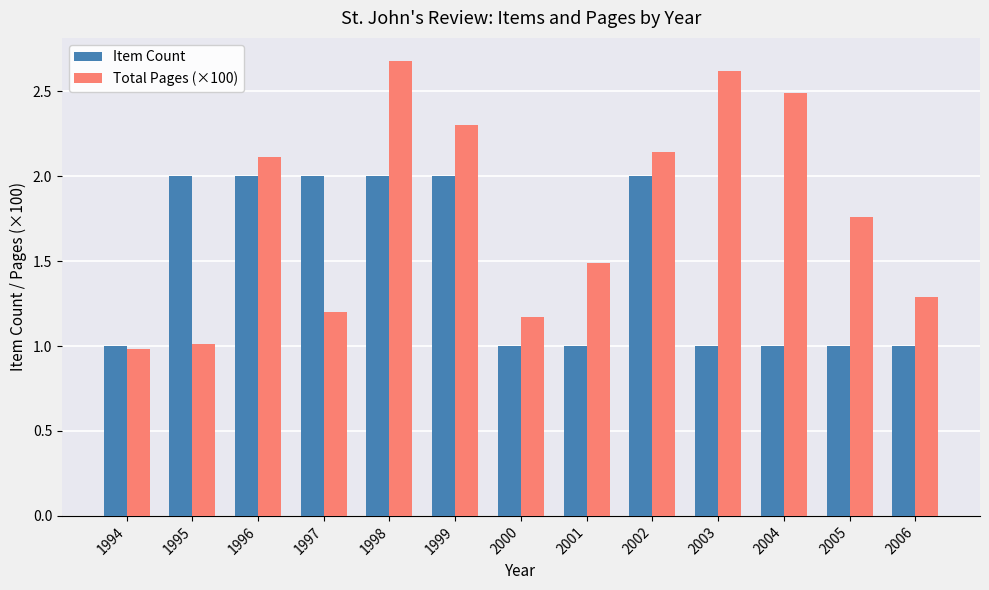

At which category does the chart reach its peak across all series?

1998